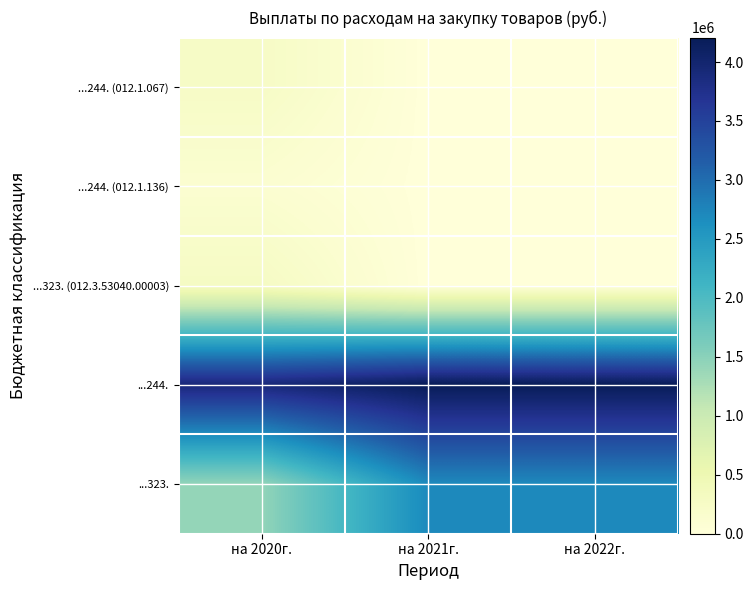

Between на 2020г. and на 2022г., which series saw the biggest shift?

...323.